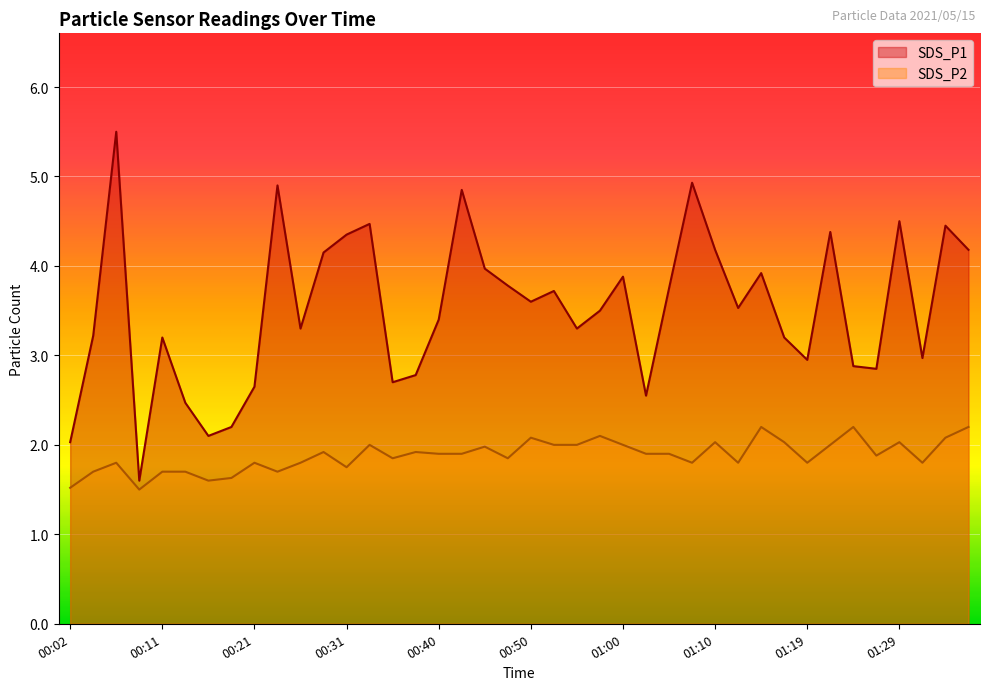

Reading right to left, what are all the values shown in this chart?

SDS_P1: 4.2	4.5	3.0	4.5	2.9	2.9	4.4	3.0	3.2	3.9	3.5	4.2	4.9	3.8	2.5	3.9	3.5	3.3	3.7	3.6	3.8	4.0	4.8	3.4	2.8	2.7	4.5	4.3	4.2	3.3	4.9	2.6	2.2	2.1	2.5	3.2	1.6	5.5	3.2	2.0
SDS_P2: 2.2	2.1	1.8	2.0	1.9	2.2	2.0	1.8	2.0	2.2	1.8	2.0	1.8	1.9	1.9	2.0	2.1	2.0	2.0	2.1	1.9	2.0	1.9	1.9	1.9	1.9	2.0	1.8	1.9	1.8	1.7	1.8	1.6	1.6	1.7	1.7	1.5	1.8	1.7	1.5